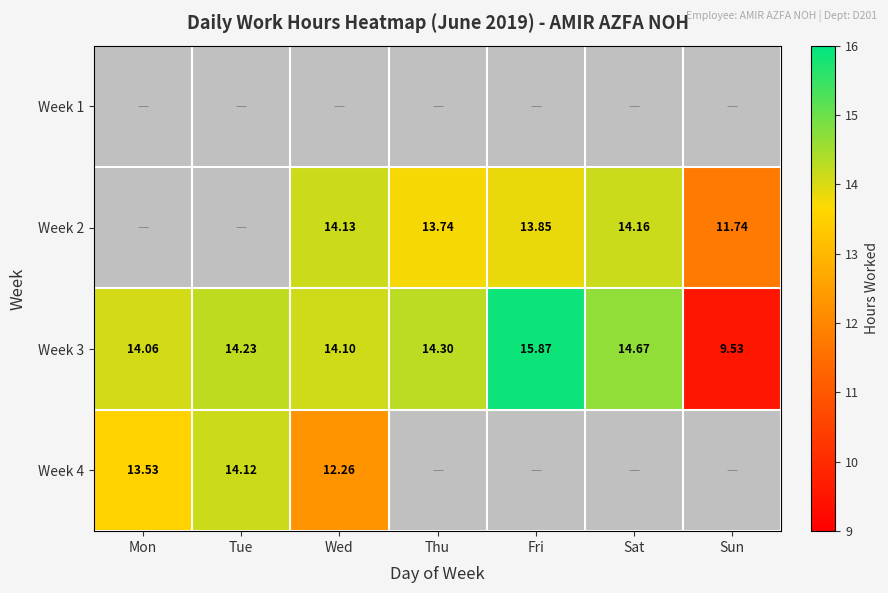

Where does the Week 3 series first go above 14?

Mon